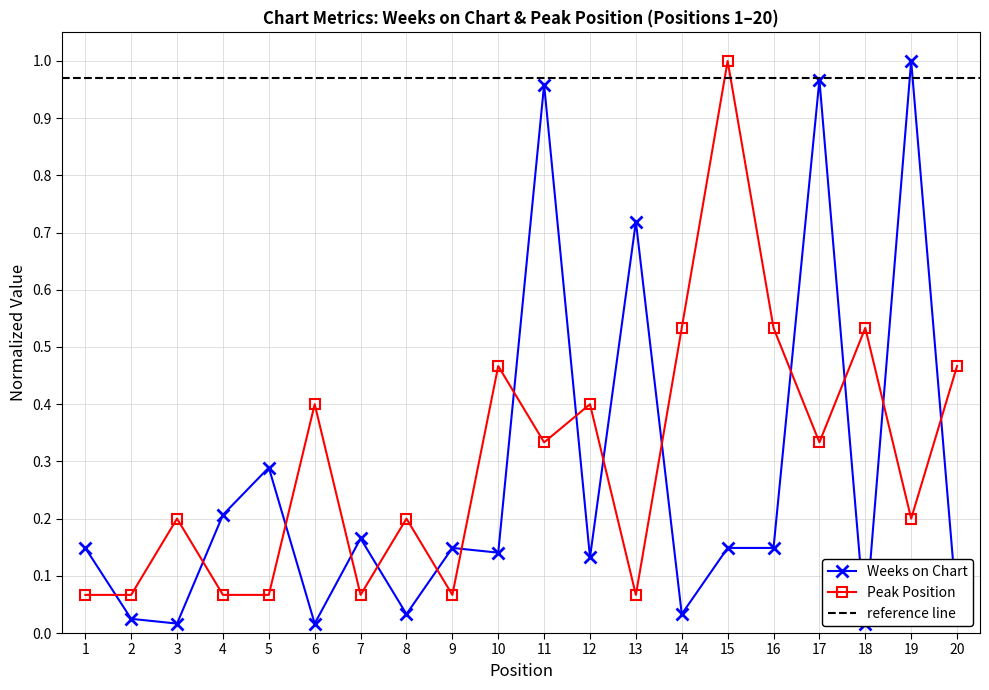

At which category is the sum across all series the highest?

17